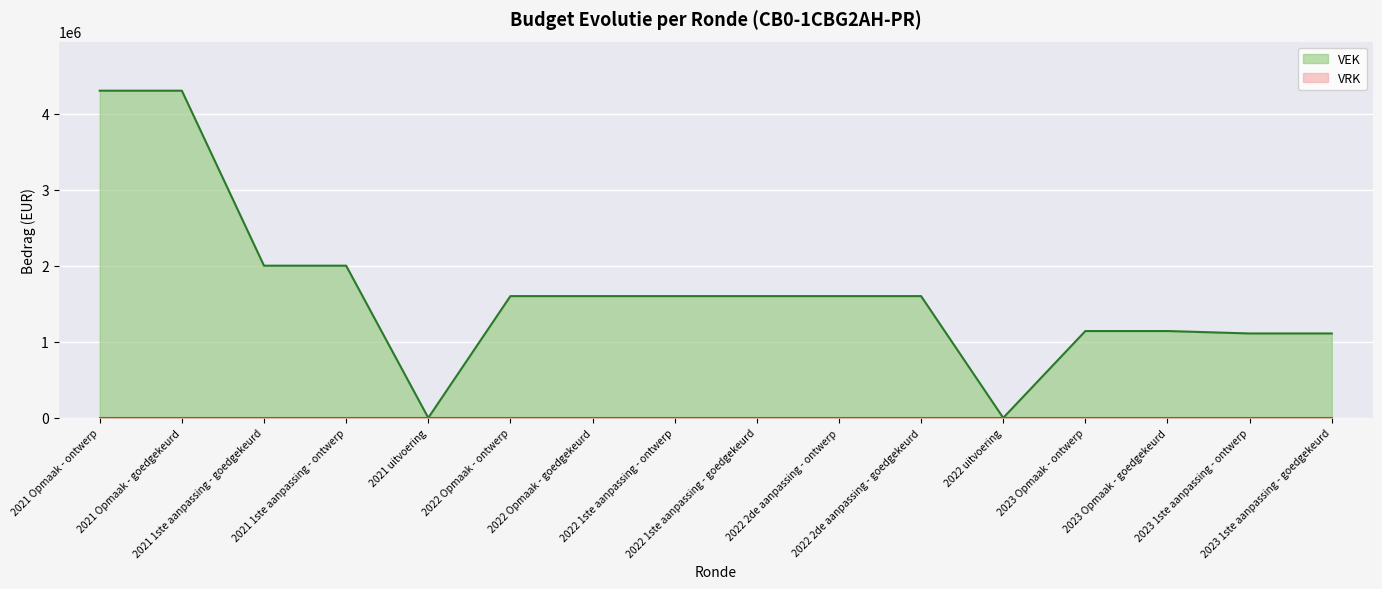

List the labels in order of value, smallest first.

2021 uitvoering, 2022 uitvoering, 2023 1ste aanpassing - ontwerp, 2023 1ste aanpassing - goedgekeurd, 2023 Opmaak - ontwerp, 2023 Opmaak - goedgekeurd, 2022 Opmaak - ontwerp, 2022 Opmaak - goedgekeurd, 2022 1ste aanpassing - ontwerp, 2022 1ste aanpassing - goedgekeurd, 2022 2de aanpassing - ontwerp, 2022 2de aanpassing - goedgekeurd, 2021 1ste aanpassing - goedgekeurd, 2021 1ste aanpassing - ontwerp, 2021 Opmaak - ontwerp, 2021 Opmaak - goedgekeurd